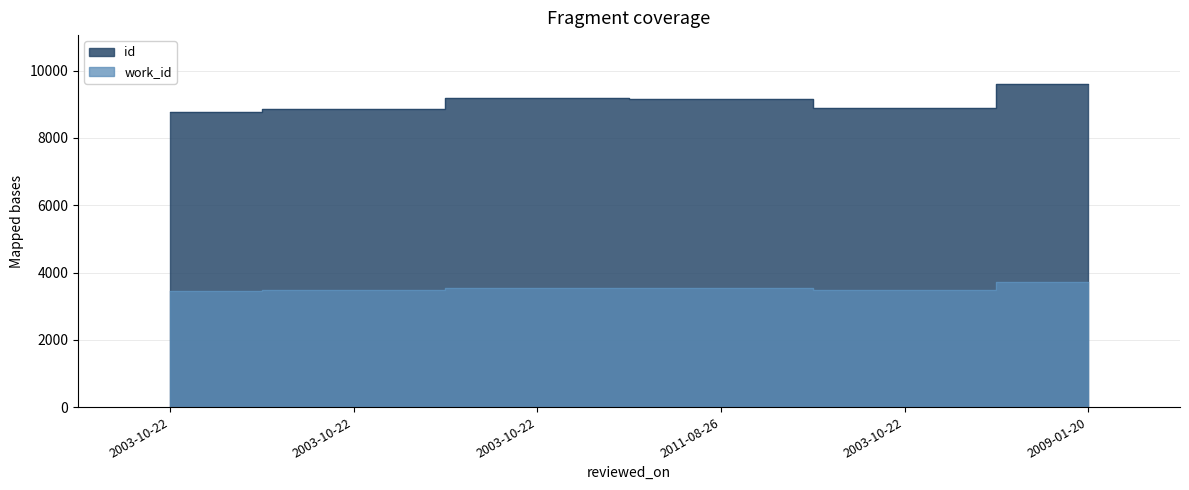

Which has a higher value, 2003-10-22 or 2009-01-20?

2009-01-20